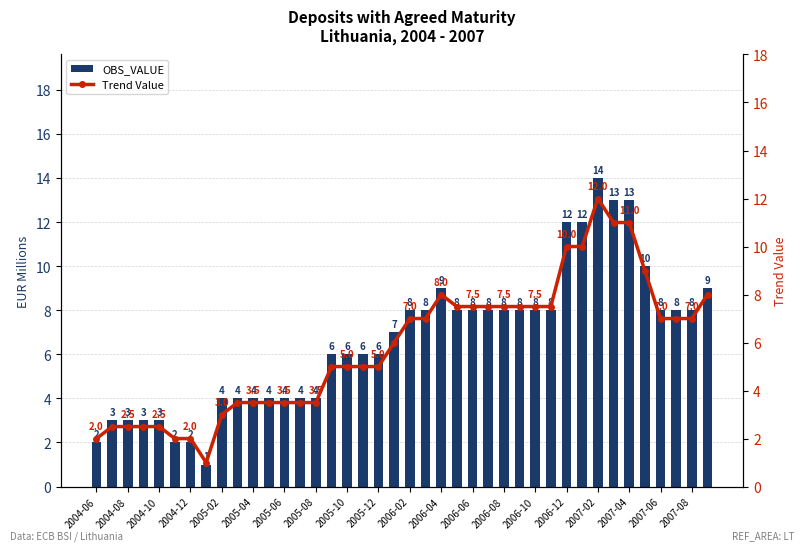

Is it true that OBS_VALUE equals 4 at 2005-04?

True